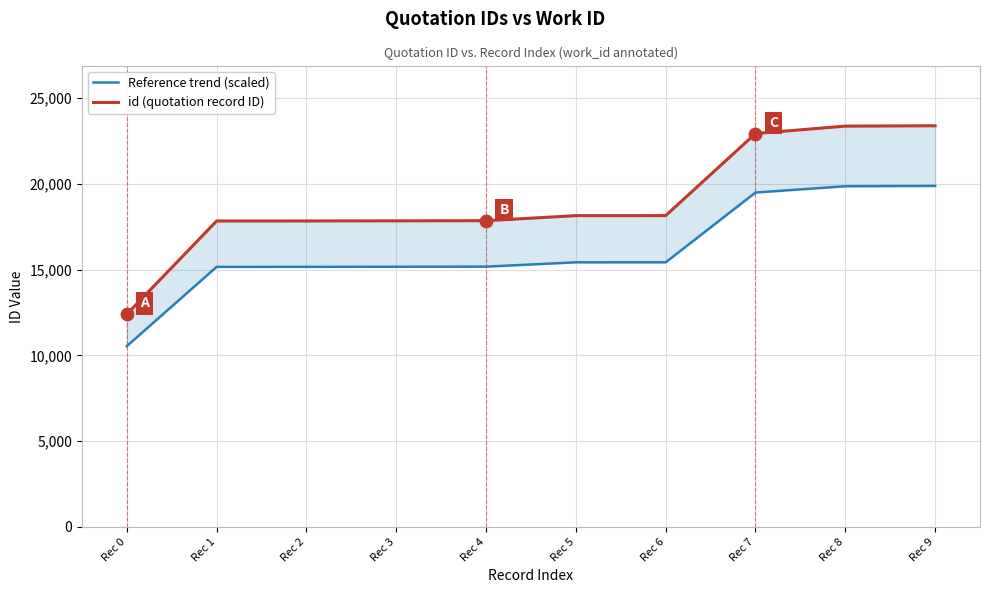

Which series has the widest spread of Y values?

id (quotation record ID)